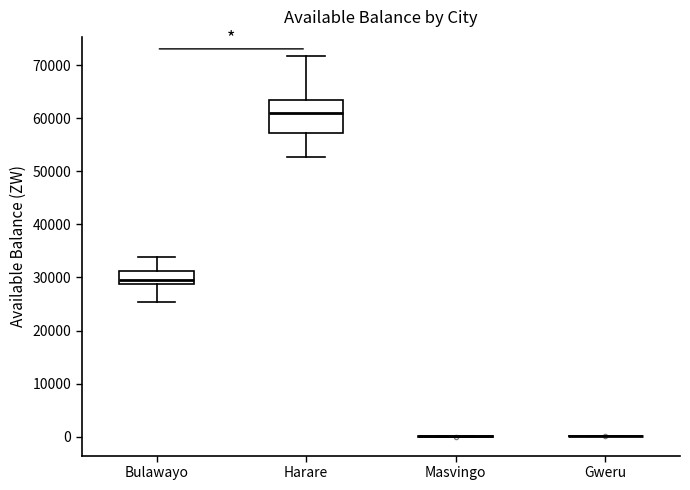

Reading left to right, transcribe this box plot: for each box, give where its median line is, the range the box spans, and where its two whiskers end, as read against the y-axis. The values are not printed on the chart, so give them approximately, as read against the axis.

Bulawayo: median 30000, box 29000 to 31000, whiskers 25000 to 34000
Harare: median 61000, box 57000 to 64000, whiskers 53000 to 72000
Masvingo: box collapsed to a line at 0, whiskers 0 to 0
Gweru: box collapsed to a line at 0, whiskers 0 to 0